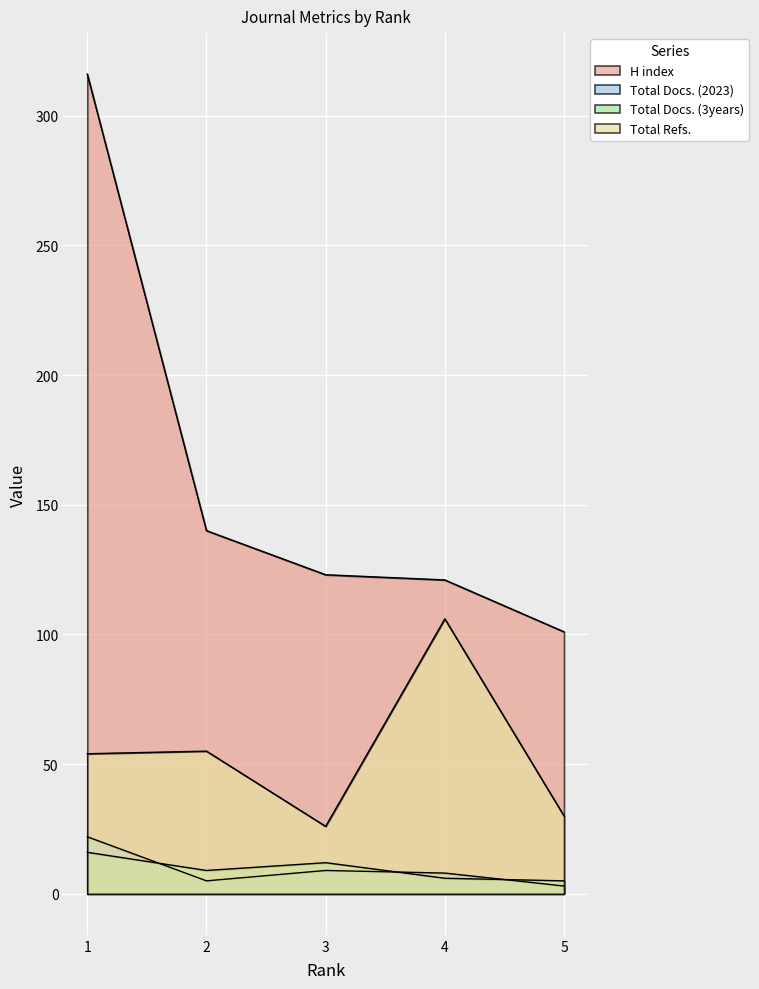

True or false: Total Refs. and Total Docs. (2023) cross at least once.

False